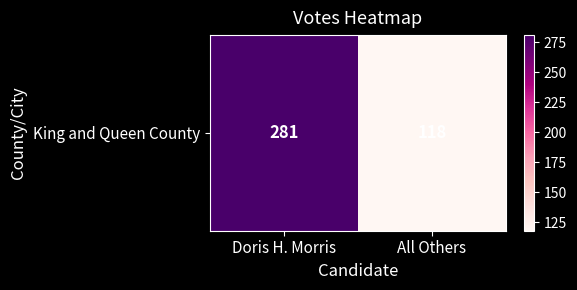

Reading right to left, list all the values displayed in this chart.

All Others=118	Doris H. Morris=281